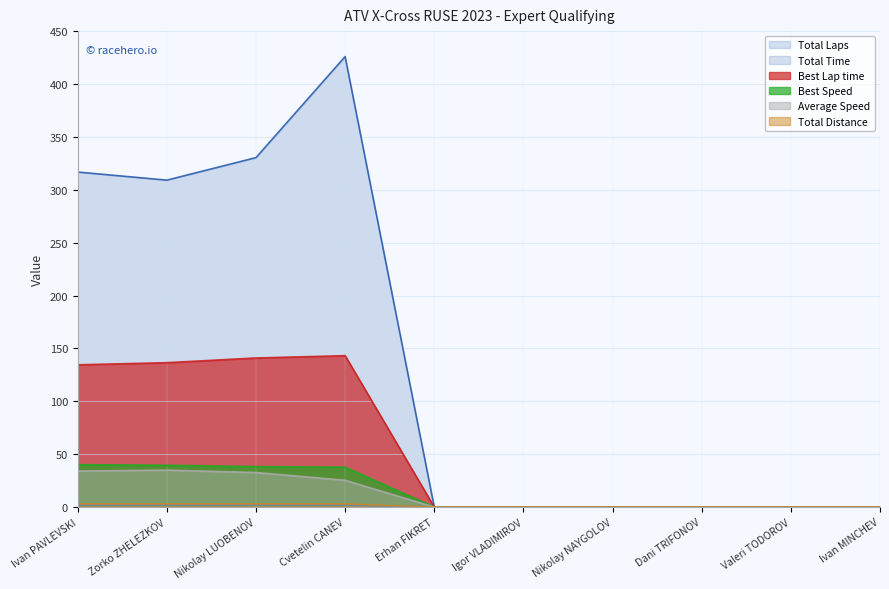

At which category is the sum across all series the highest?

Cvetelin CANEV